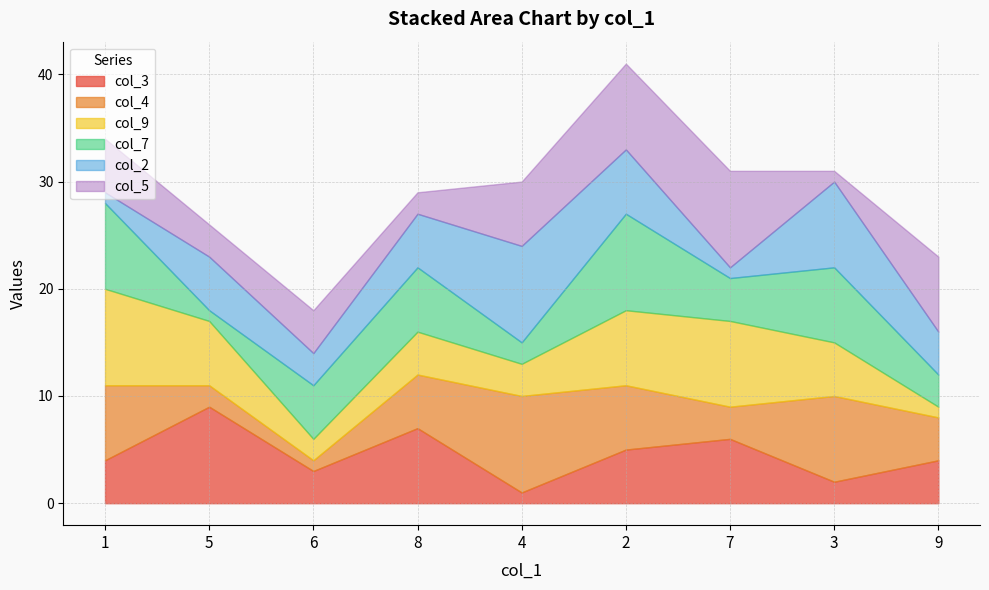

What are all the series names shown in the legend?

col_3, col_4, col_9, col_7, col_2, col_5